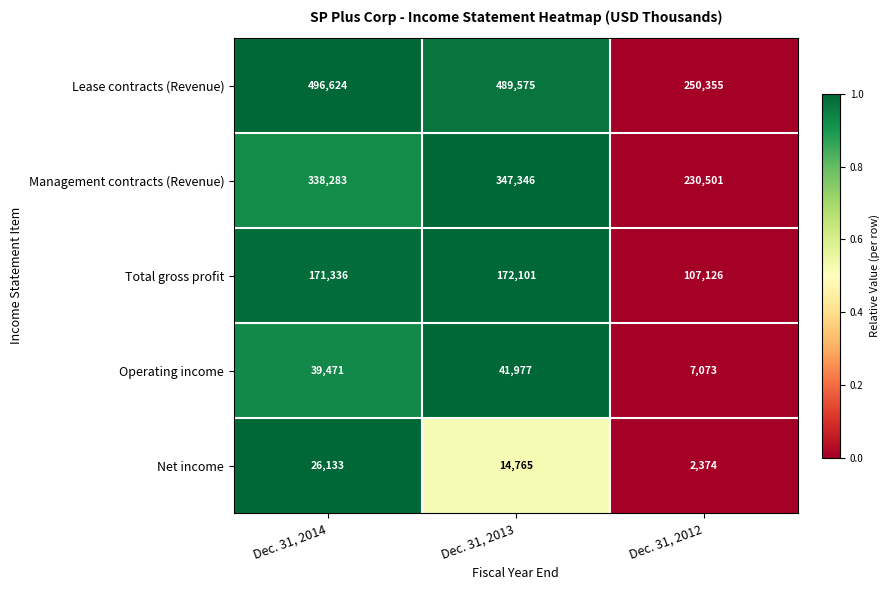

Reading left to right, list all the values displayed in this chart.

Lease contracts (Revenue): Dec. 31, 2014=496624	Dec. 31, 2013=489575	Dec. 31, 2012=250355
Management contracts (Revenue): Dec. 31, 2014=338283	Dec. 31, 2013=347346	Dec. 31, 2012=230501
Total gross profit: Dec. 31, 2014=171336	Dec. 31, 2013=172101	Dec. 31, 2012=107126
Operating income: Dec. 31, 2014=39471	Dec. 31, 2013=41977	Dec. 31, 2012=7073
Net income: Dec. 31, 2014=26133	Dec. 31, 2013=14765	Dec. 31, 2012=2374